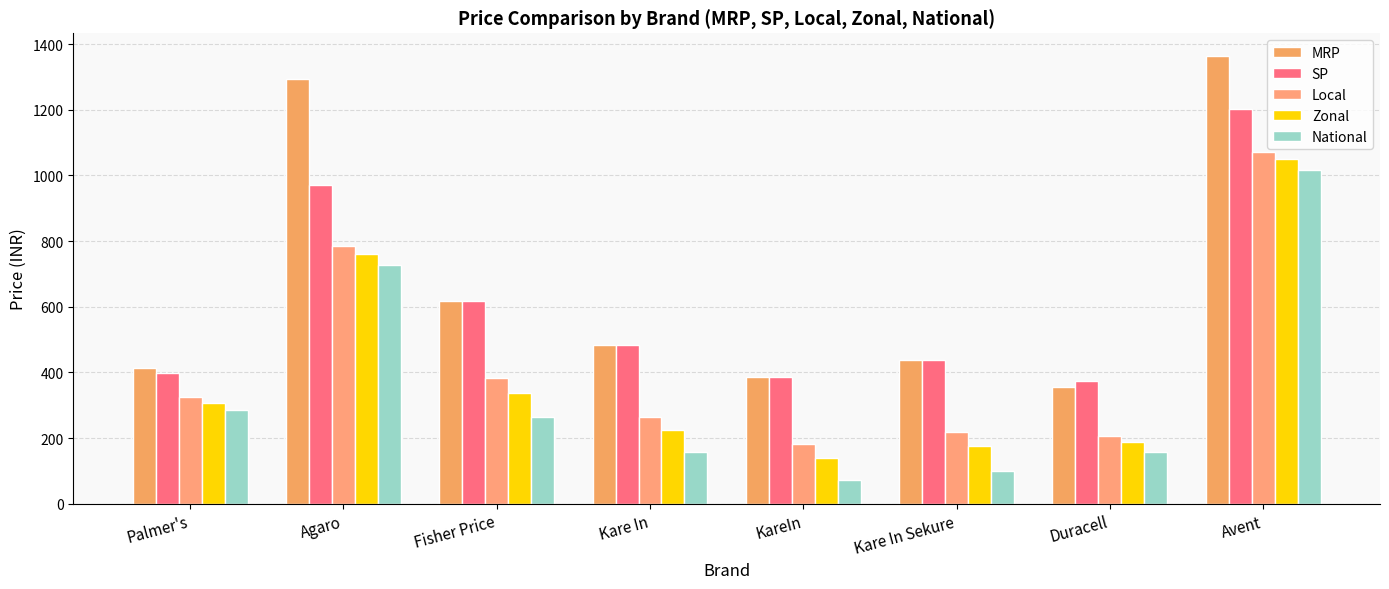

Rank the categories by MRP value from lowest to highest.

Duracell, KareIn, Palmer's, Kare In Sekure, Kare In, Fisher Price, Agaro, Avent